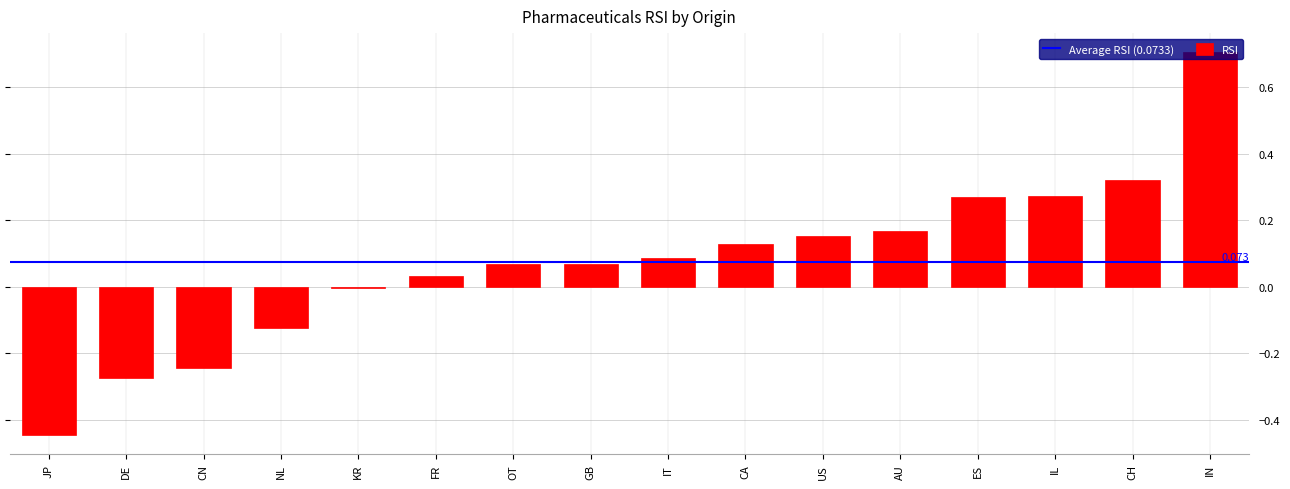

Which has a higher value, NL or OT?

OT